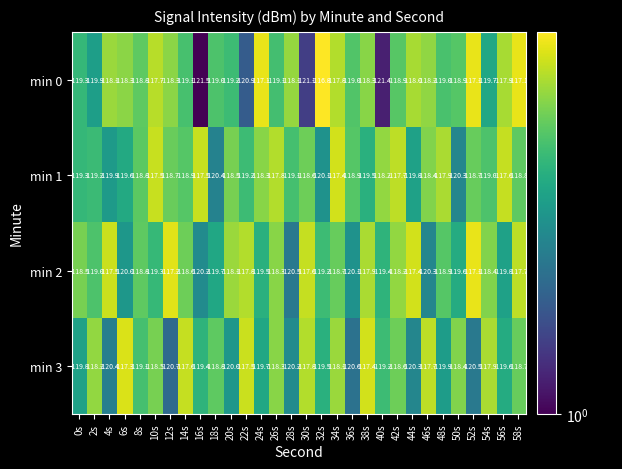

Where does the min 3 series first go above -118?

6s